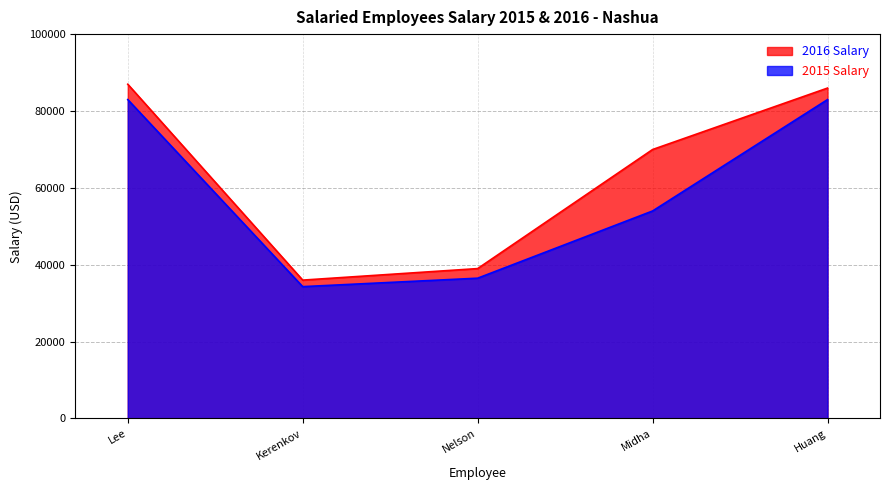

Where does the 2016 Salary series first go above 70000?

Lee